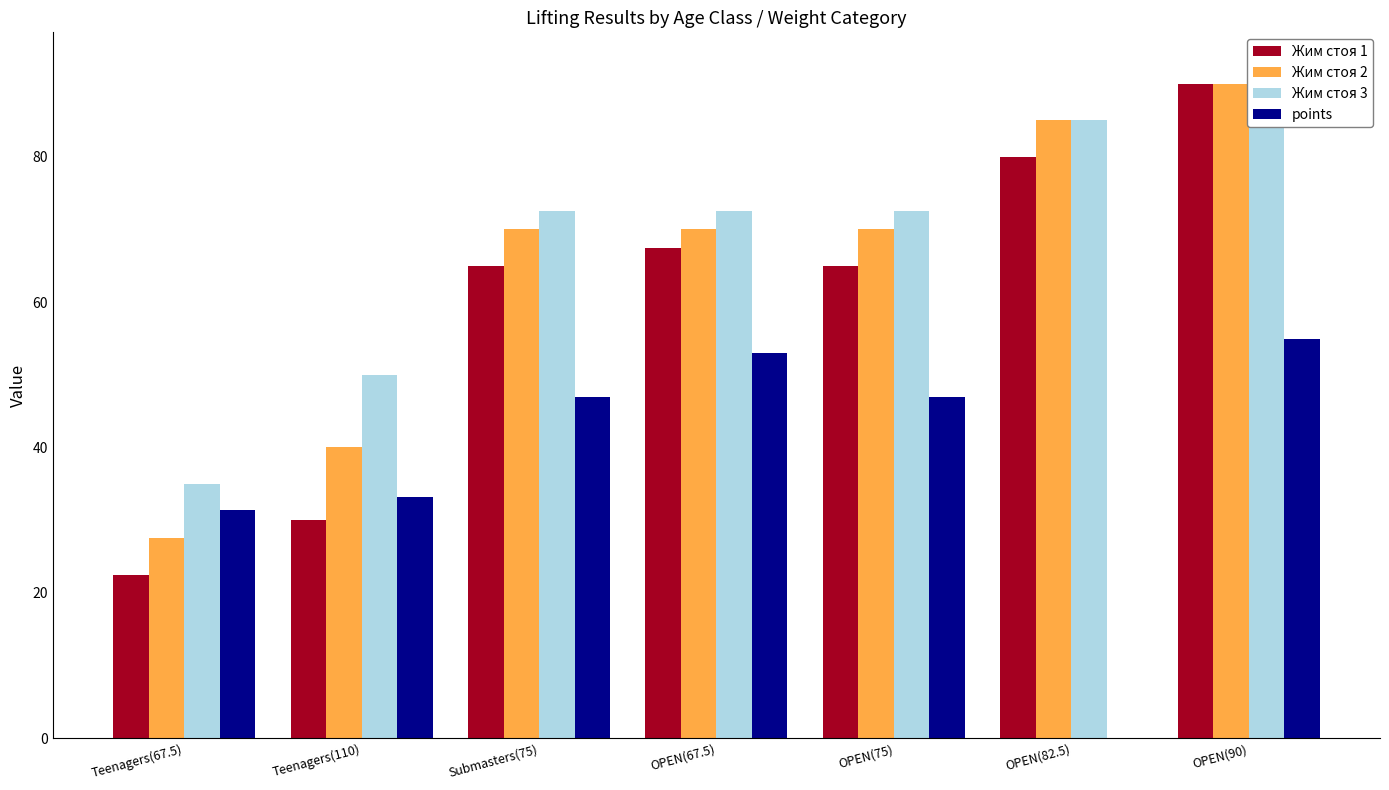

Between OPEN(90) and Teenagers(110), which is larger?

OPEN(90)